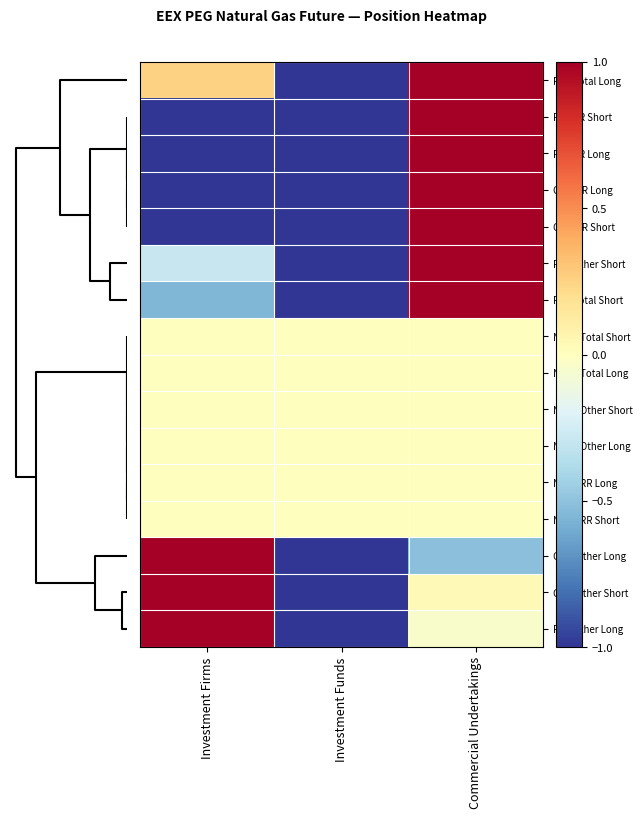

Reading left to right, what are all the values shown in this chart?

Pct: Total Long: Investment Firms=0.3	Investment Funds=-1.0	Commercial Undertakings=1.0
Pct: RR Short: Investment Firms=-1.0	Investment Funds=-1.0	Commercial Undertakings=1.0
Pct: RR Long: Investment Firms=-1.0	Investment Funds=-1.0	Commercial Undertakings=1.0
Chg: RR Long: Investment Firms=-1.0	Investment Funds=-1.0	Commercial Undertakings=1.0
Chg: RR Short: Investment Firms=-1.0	Investment Funds=-1.0	Commercial Undertakings=1.0
Pct: Other Short: Investment Firms=-0.3	Investment Funds=-1.0	Commercial Undertakings=1.0
Pct: Total Short: Investment Firms=-0.6	Investment Funds=-1.0	Commercial Undertakings=1.0
Num: Total Short: Investment Firms=0.0	Investment Funds=0.0	Commercial Undertakings=0.0
Num: Total Long: Investment Firms=0.0	Investment Funds=0.0	Commercial Undertakings=0.0
Num: Other Short: Investment Firms=0.0	Investment Funds=0.0	Commercial Undertakings=0.0
Num: Other Long: Investment Firms=0.0	Investment Funds=0.0	Commercial Undertakings=0.0
Num: RR Long: Investment Firms=0.0	Investment Funds=0.0	Commercial Undertakings=0.0
Num: RR Short: Investment Firms=0.0	Investment Funds=0.0	Commercial Undertakings=0.0
Chg: Other Long: Investment Firms=1.0	Investment Funds=-1.0	Commercial Undertakings=-0.5
Chg: Other Short: Investment Firms=1.0	Investment Funds=-1.0	Commercial Undertakings=0.0
Pct: Other Long: Investment Firms=1.0	Investment Funds=-1.0	Commercial Undertakings=-0.0